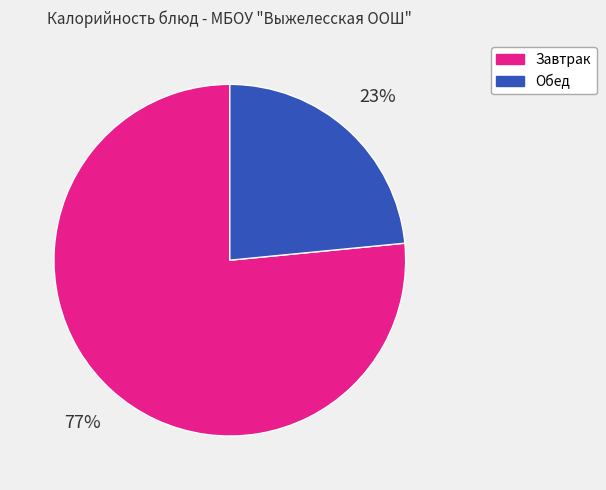

Is there any slice that represents more than half of the pie?

Yes